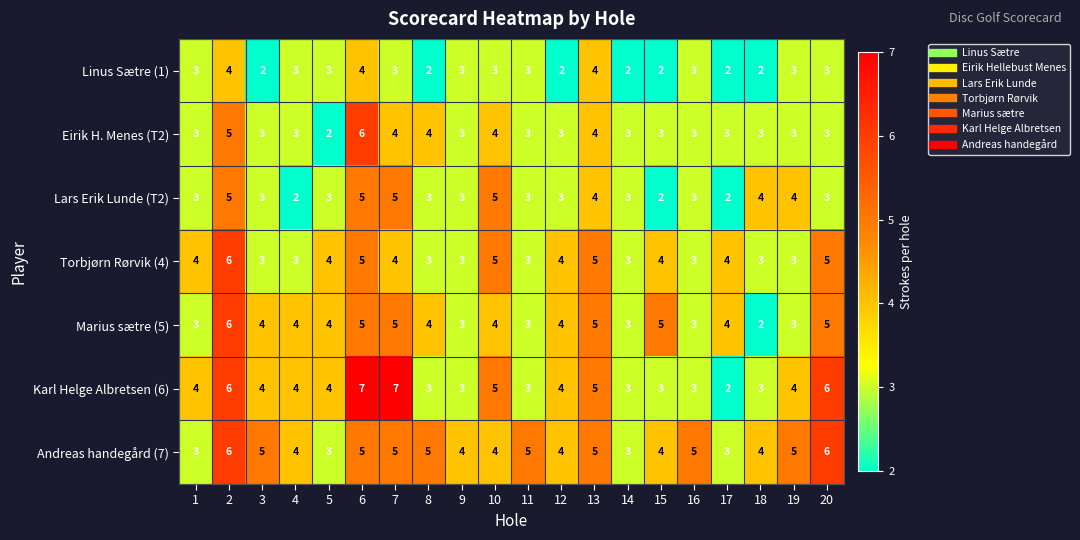

What is the average value of the Torbjørn Rørvik (4) series?

4